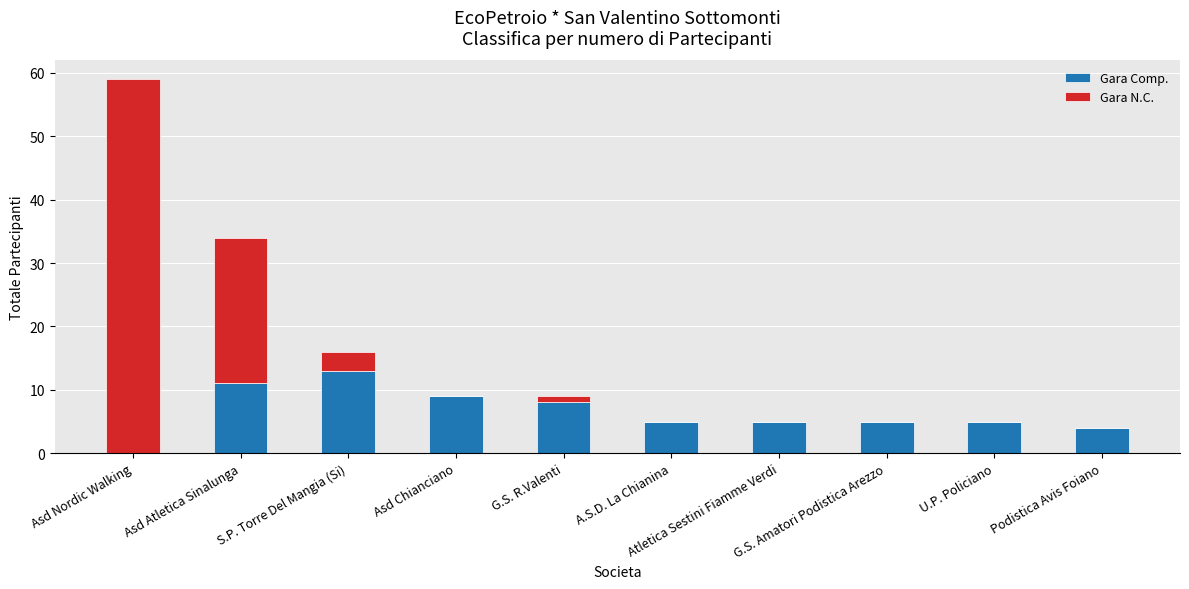

Are the bars horizontal?

No